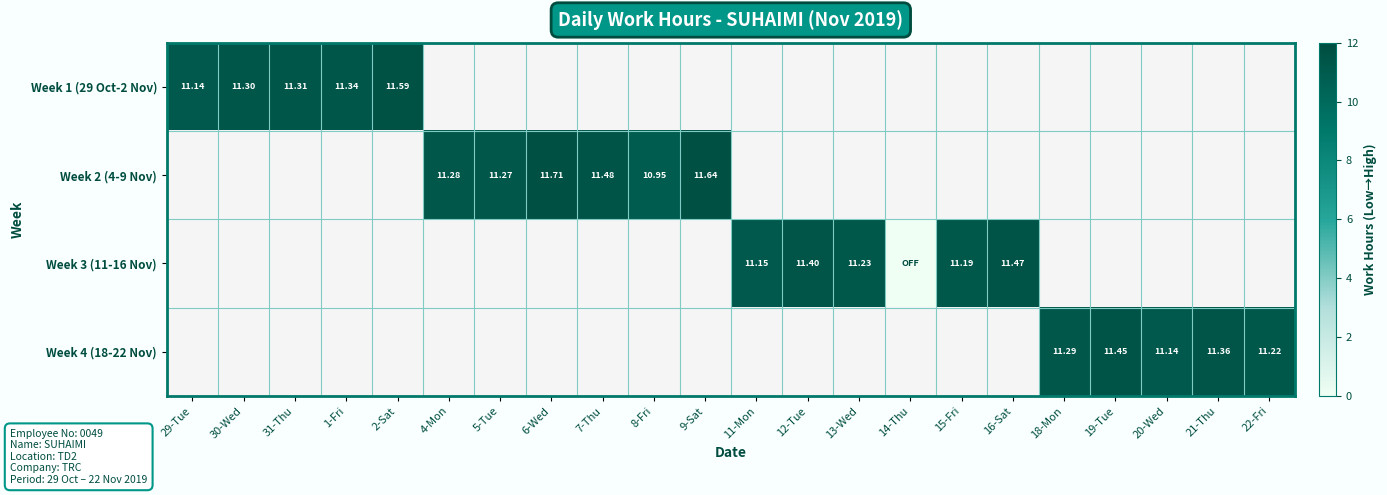

What is the greatest value displayed?

11.7